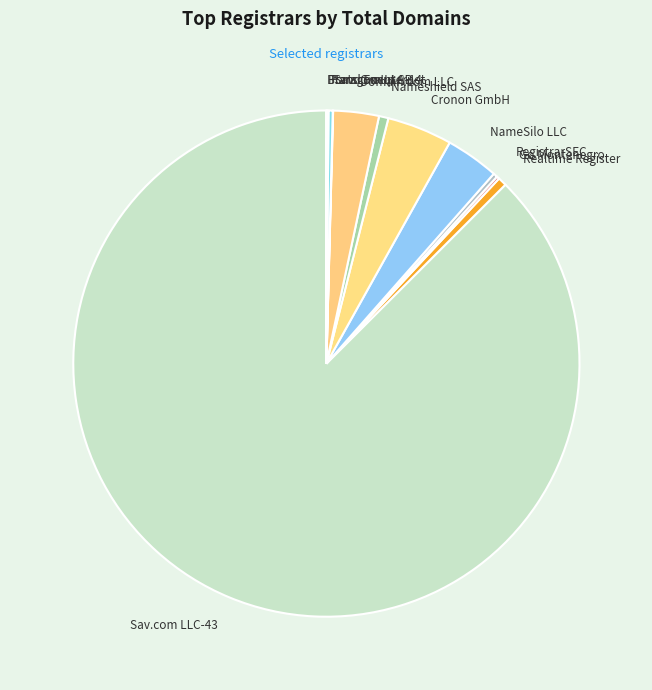

Which slice is the largest?

Sav.com LLC-43